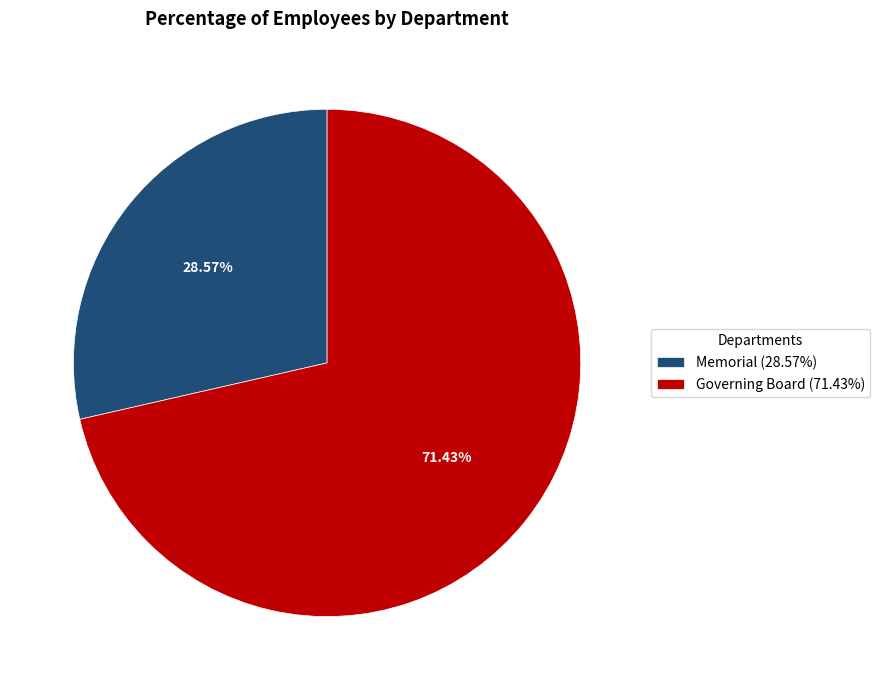

Is the sum of Memorial and Governing Board greater than half?

Yes